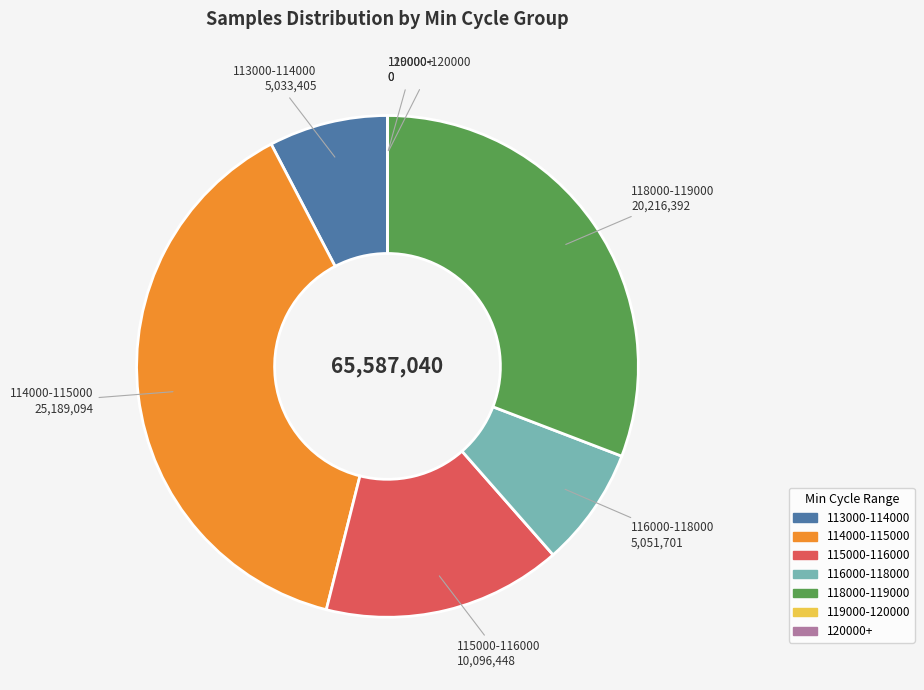

Is there any slice that represents more than half of the pie?

No